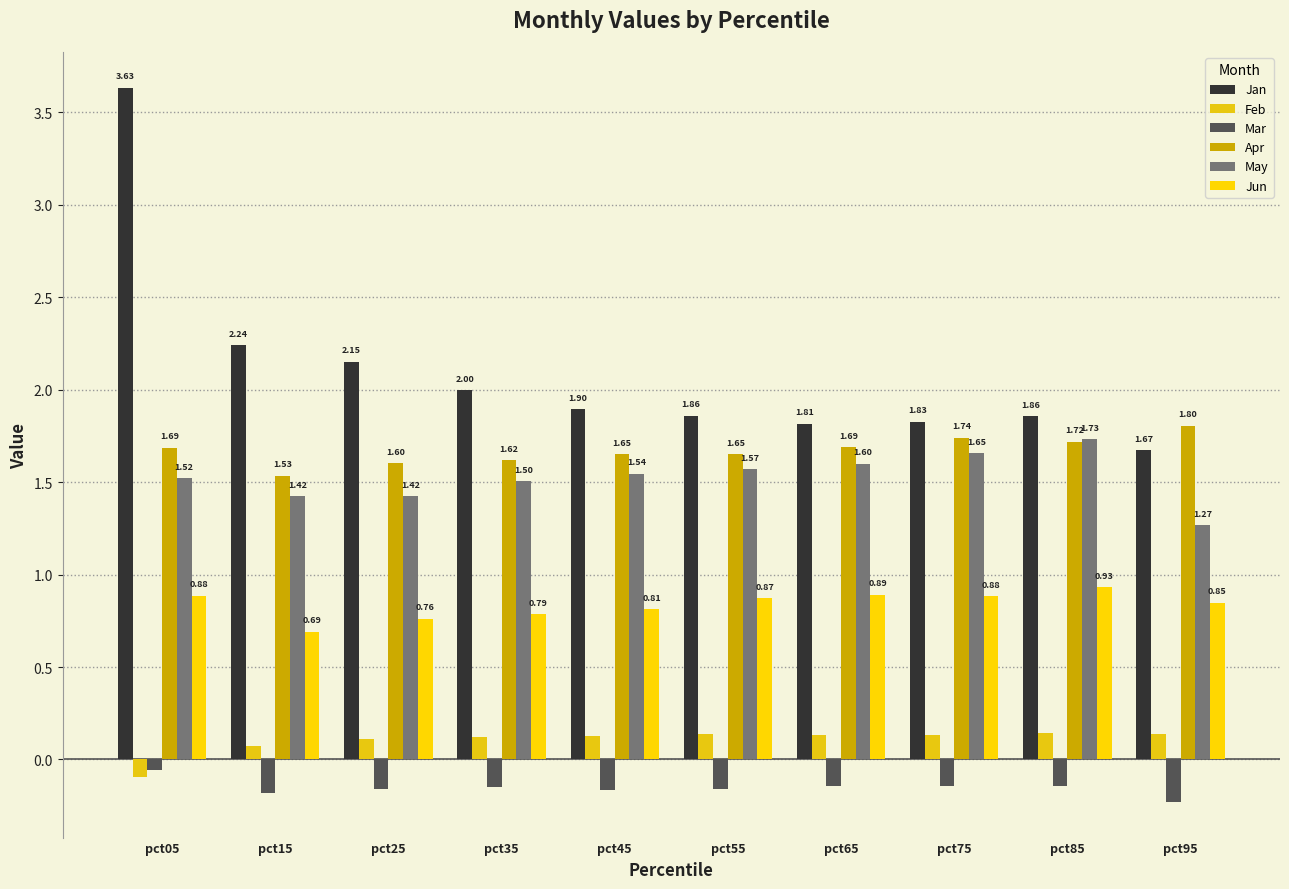

How many Jun values are between 0 and 1?

10